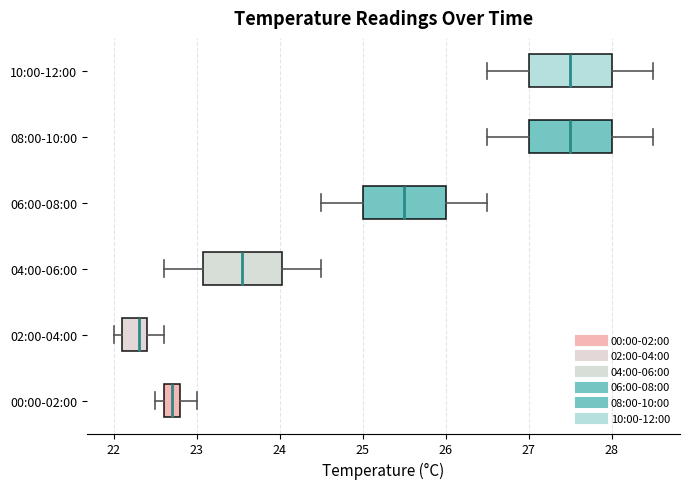

Which box's median line is the furthest to the left?

02:00-04:00